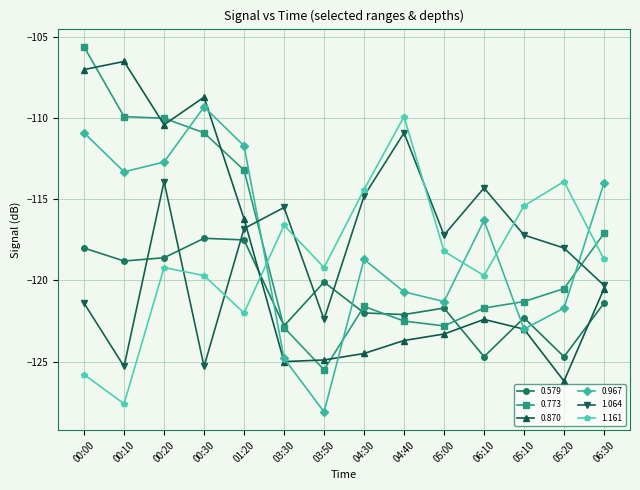

What are all the series names shown in the legend?

0.579, 0.773, 0.870, 0.967, 1.064, 1.161